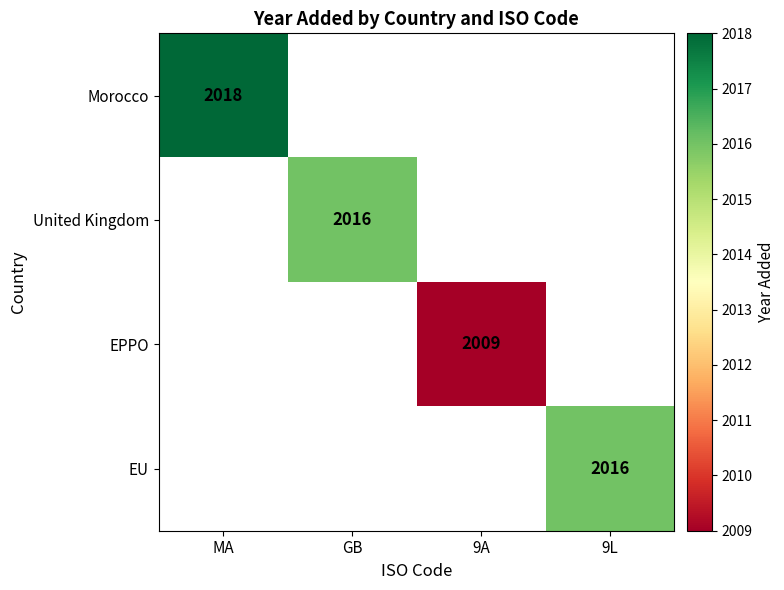

The United Kingdom series shows 2016 at GB. True or false?

True